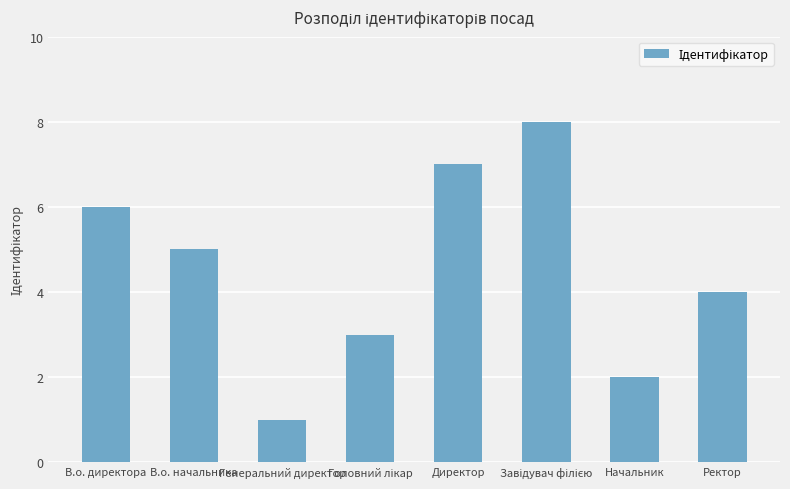

How many values are below 5?

4